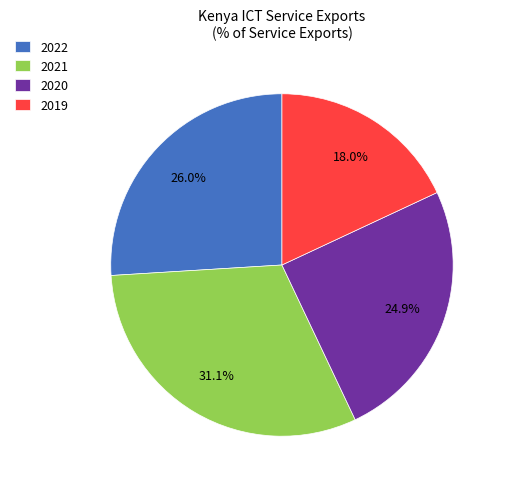

Does 2022 account for over 50% of the chart?

No